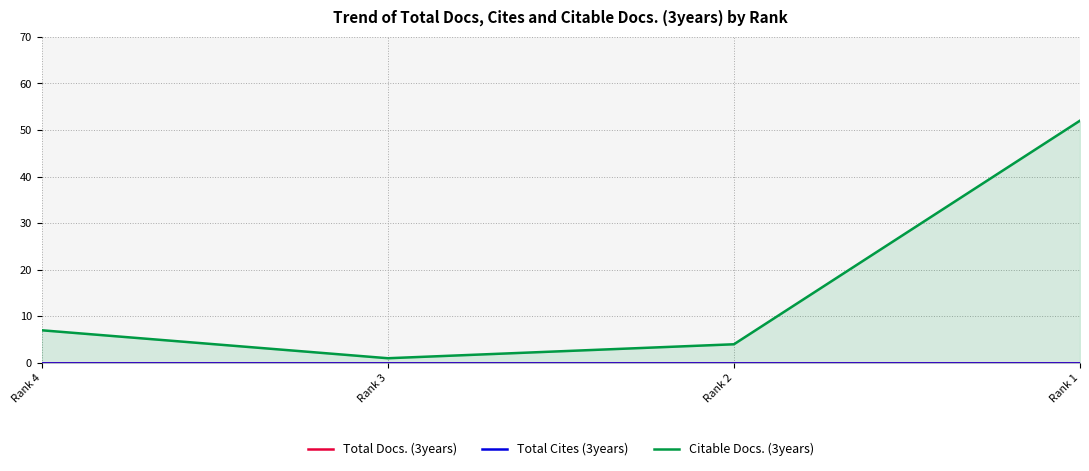

Is the value of Citable Docs. (3years) at Rank 2 greater than the value of Total Cites (3years) at Rank 1?

Yes